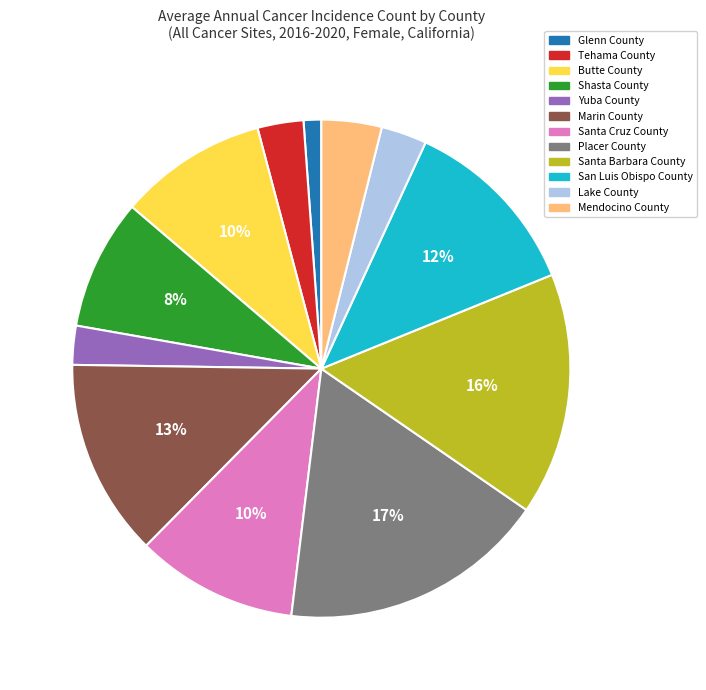

Approximately how many times larger is the value at San Luis Obispo County compared to Tehama County?

4.0